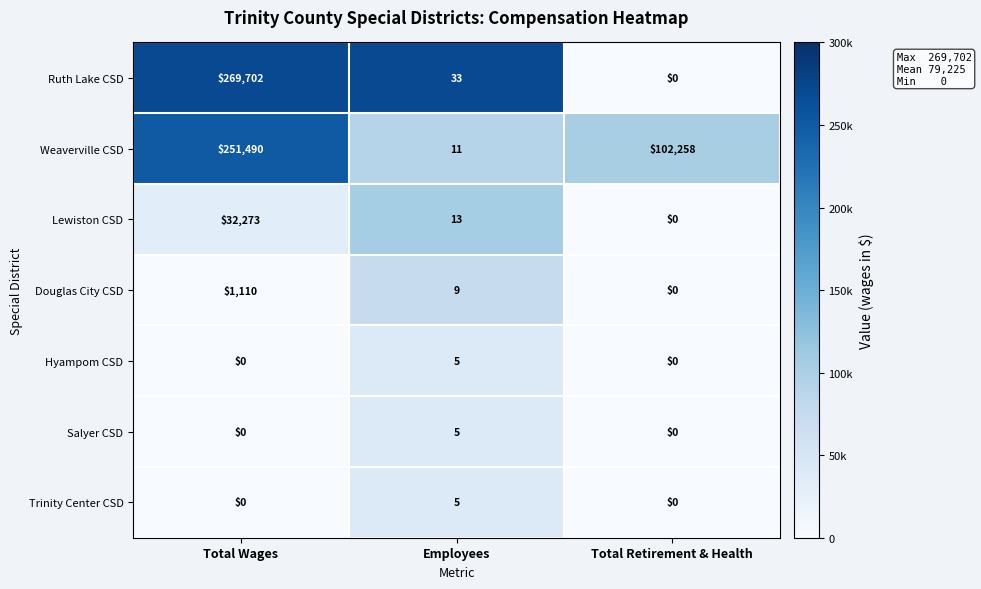

Reading left to right, what are all the values shown in this chart?

Ruth Lake CSD: Total Wages=269702	Employees=33	Total Retirement & Health=0
Weaverville CSD: Total Wages=251490	Employees=11	Total Retirement & Health=102258
Lewiston CSD: Total Wages=32273	Employees=13	Total Retirement & Health=0
Douglas City CSD: Total Wages=1110	Employees=9	Total Retirement & Health=0
Hyampom CSD: Total Wages=0	Employees=5	Total Retirement & Health=0
Salyer CSD: Total Wages=0	Employees=5	Total Retirement & Health=0
Trinity Center CSD: Total Wages=0	Employees=5	Total Retirement & Health=0